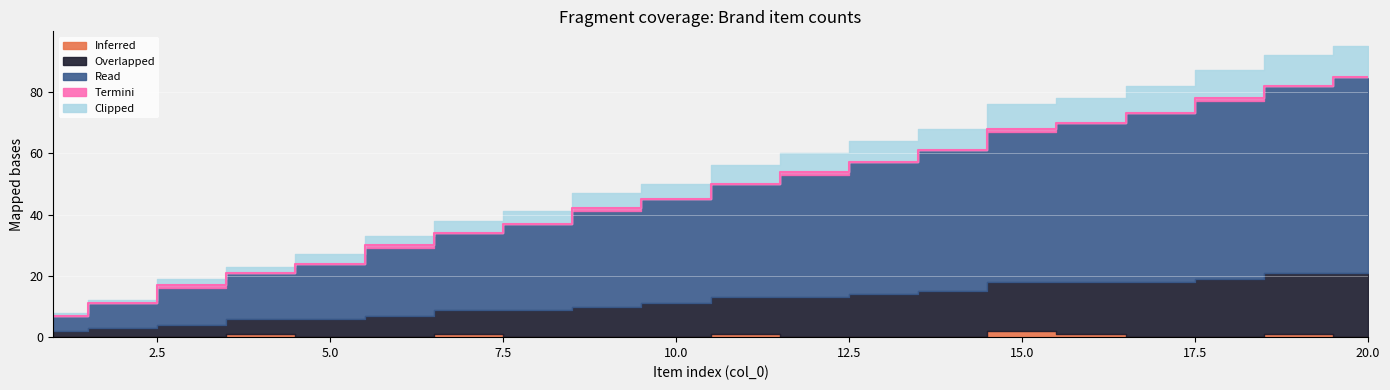

Which series has the largest range (max minus min)?

Read